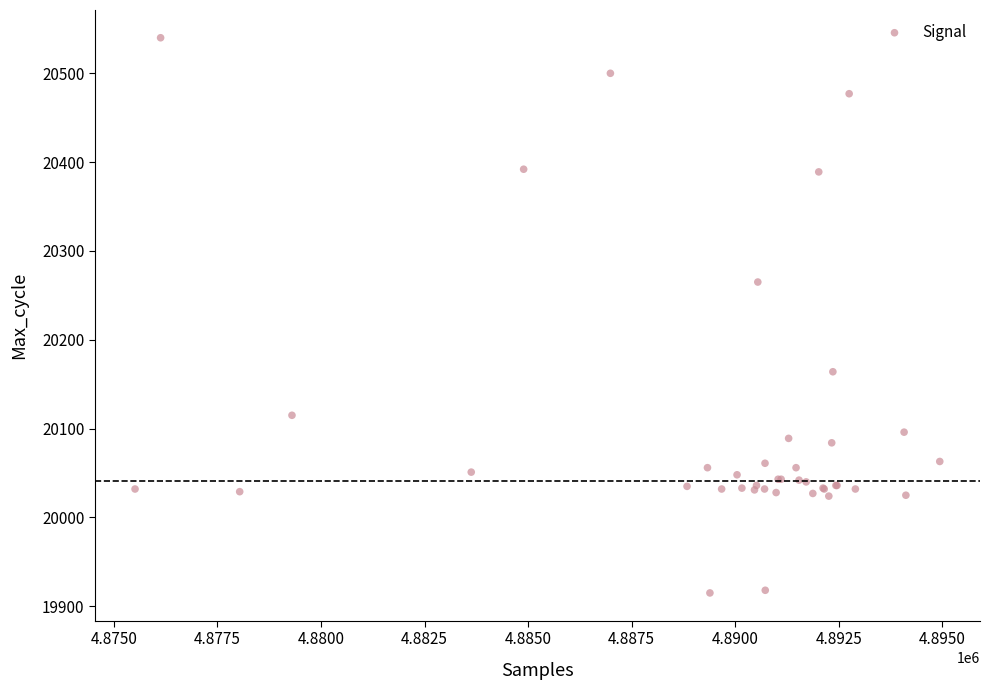

What Y value in the scatter plot is closest to 20227?

20265